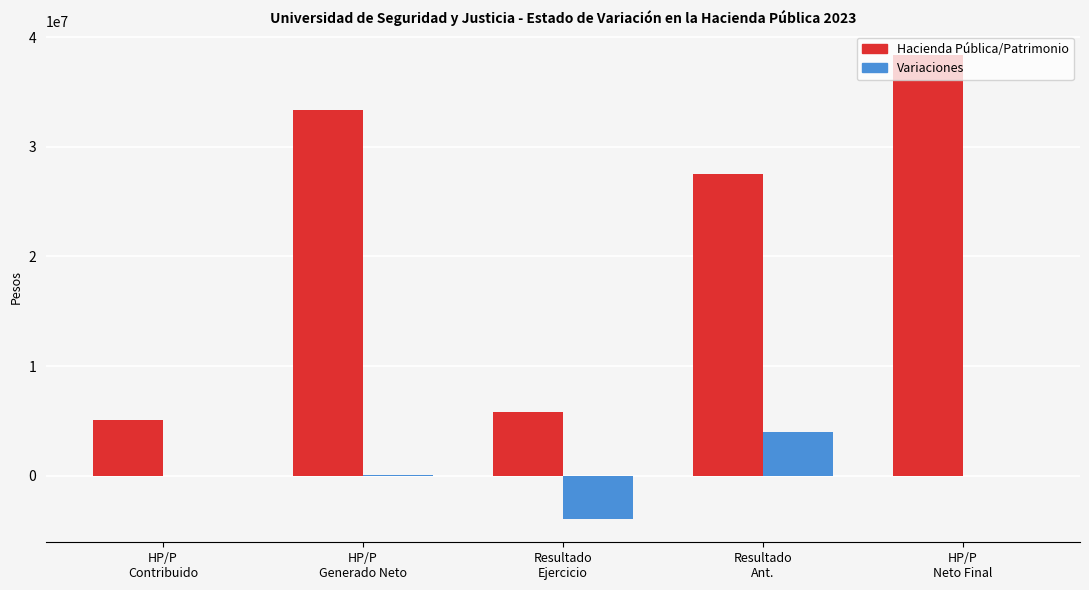

What is the sum of all Variaciones values?

59400